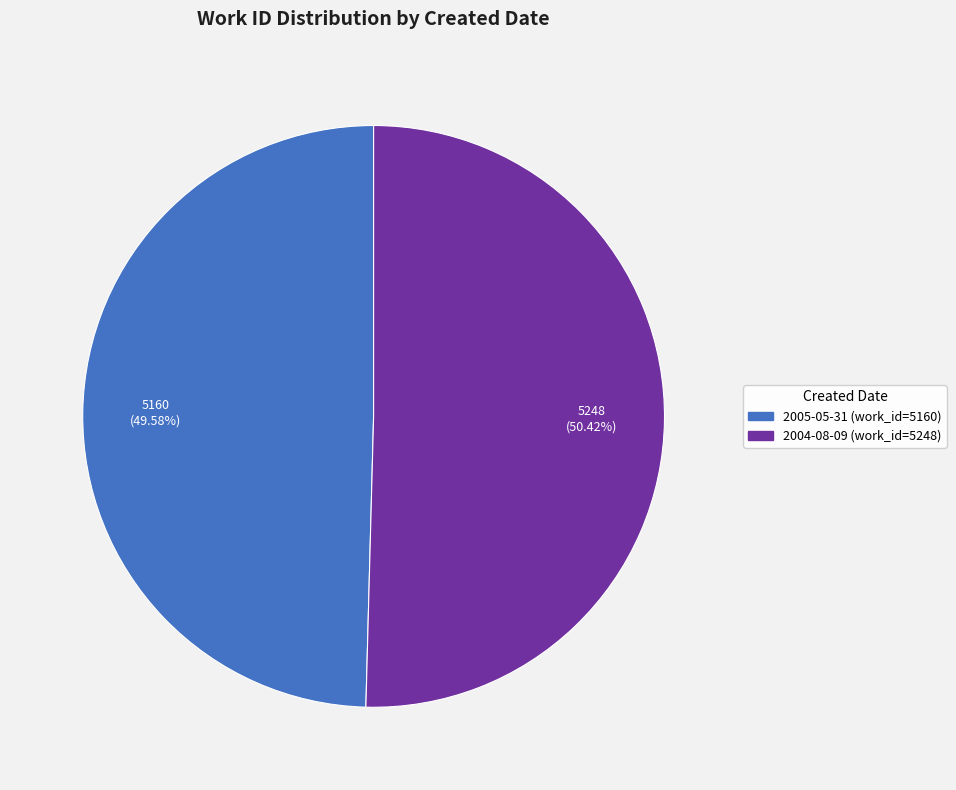

Approximately how many times larger is the value at 2005-05-31 compared to 2004-08-09?

1.0